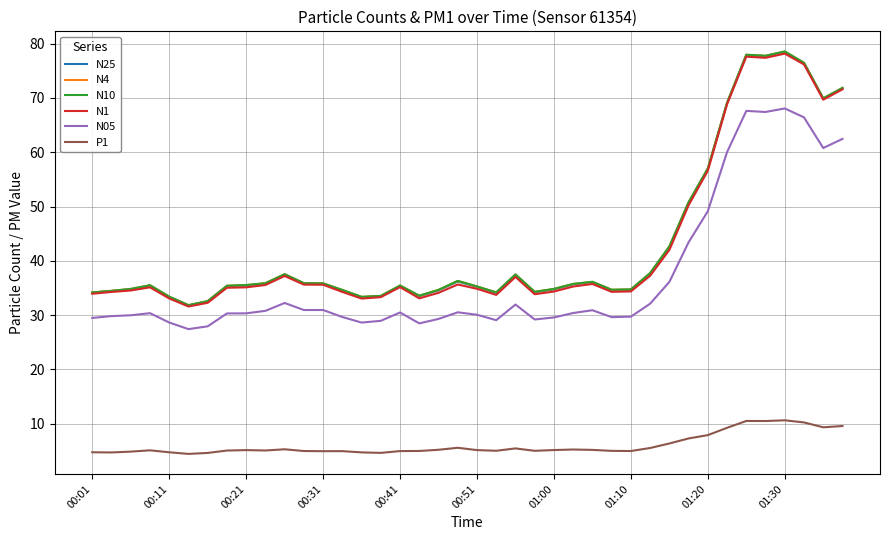

What is the greatest value displayed?

78.6